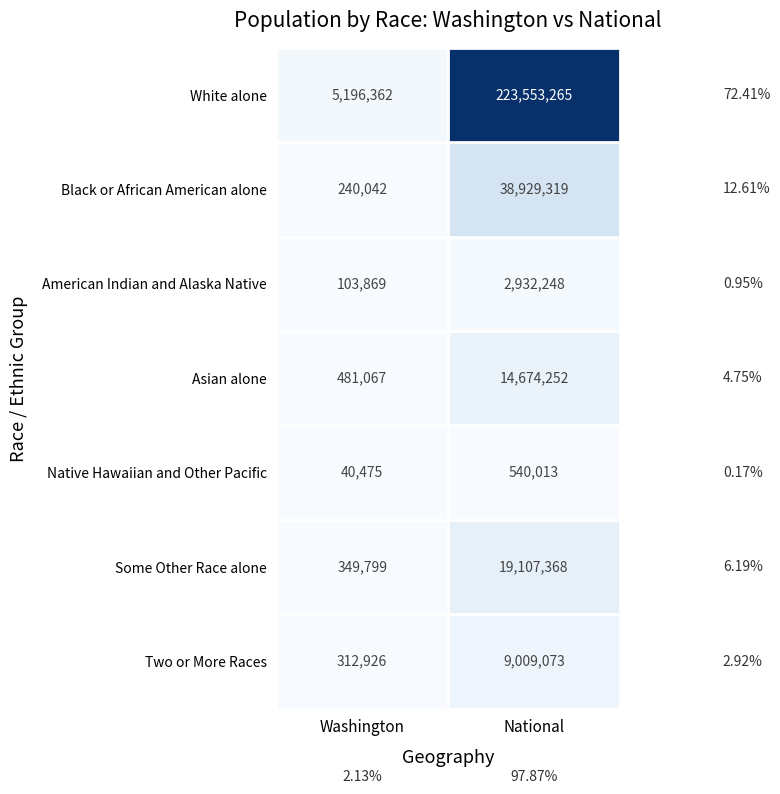

Count the number of categories in the chart.

2